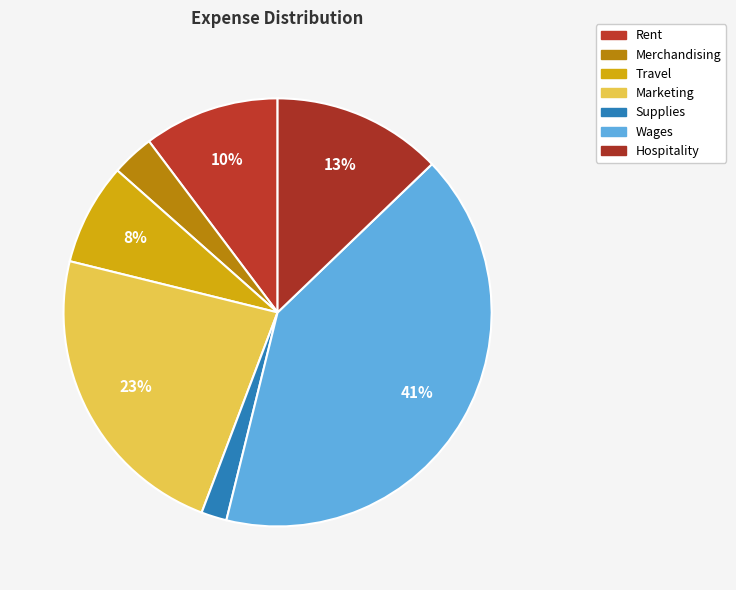

True or false: Marketing accounts for 17% of the total.

False